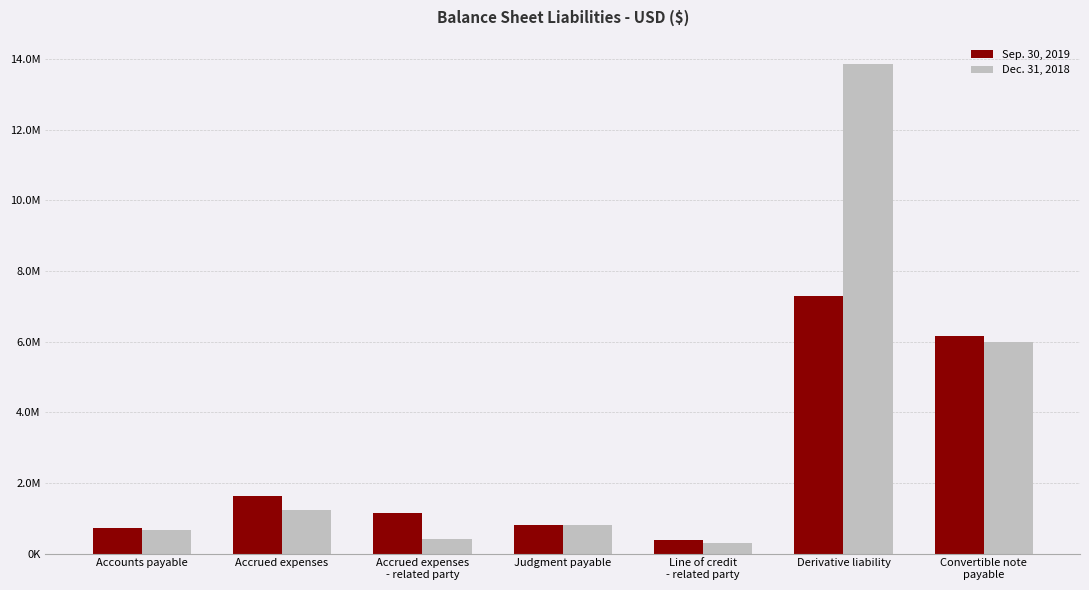

Between Accrued expenses and Convertible note
payable, which is larger?

Convertible note
payable